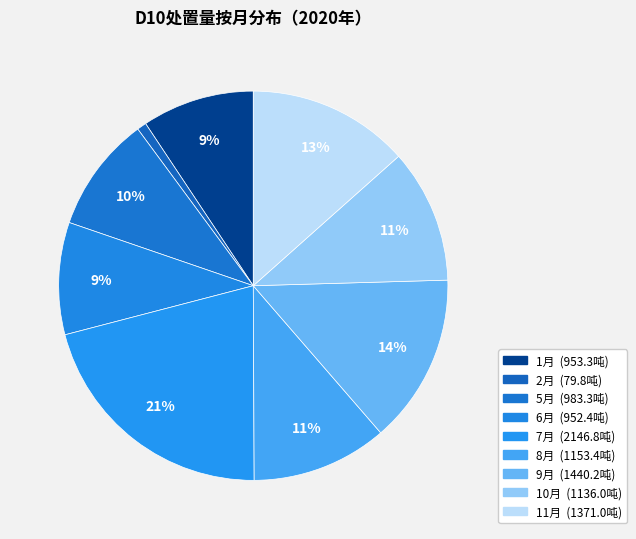

How many segments does this pie chart have?

9